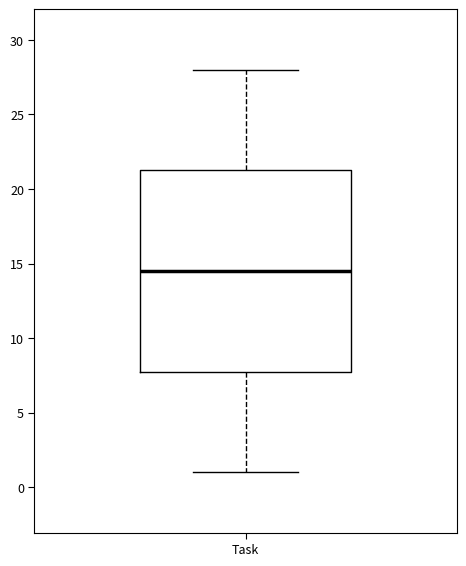

Transcribe this box plot: give where the median line is, the range the box spans, and where the two whiskers end, as read against the y-axis. The values are not printed on the chart, so give them approximately, as read against the axis.

median 14.5, box 8.0 to 21.5, whiskers 1.0 to 28.0